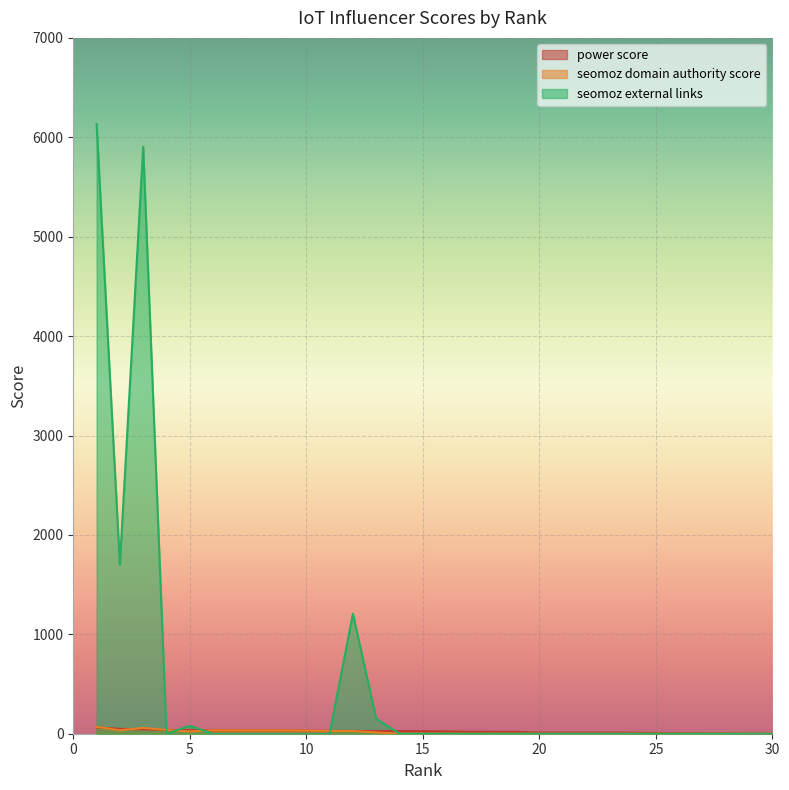

True or false: seomoz domain authority score and seomoz external links intersect in this chart.

True